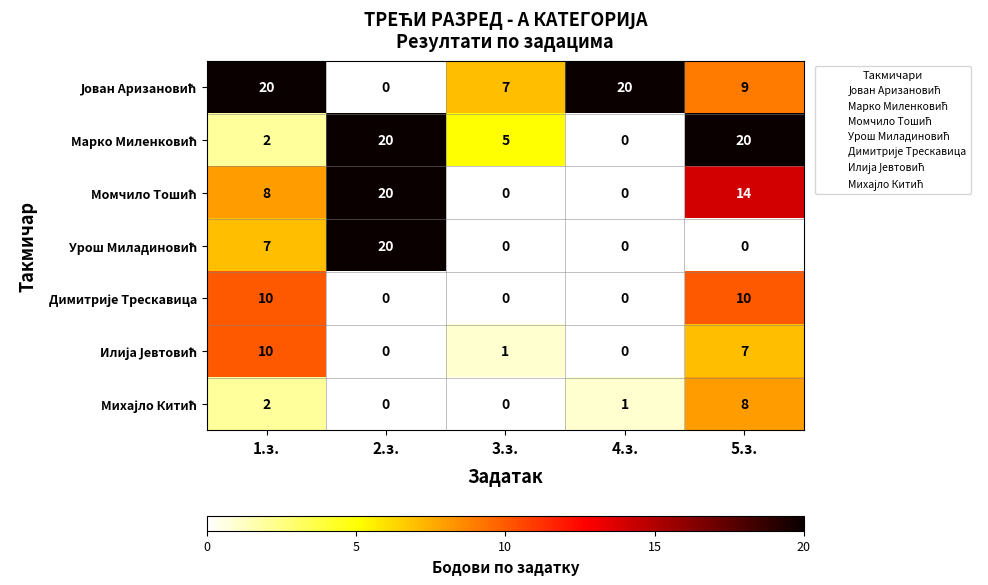

What is the spread (max minus min) of values at 2.з.?

20